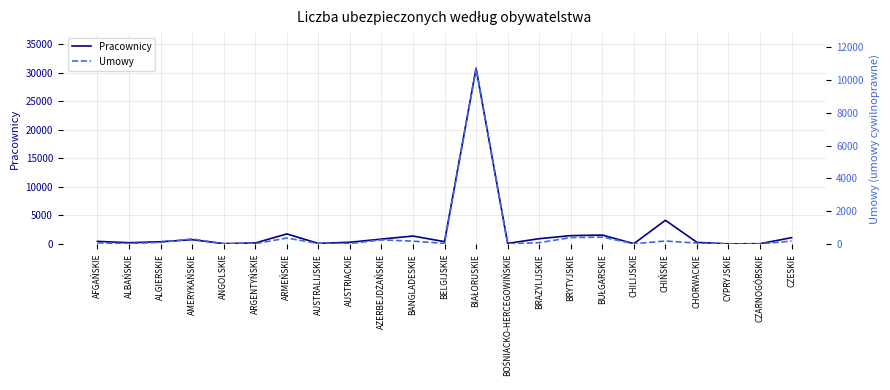

Where is Pracownicy nearest to the value 15386?

CHIŃSKIE